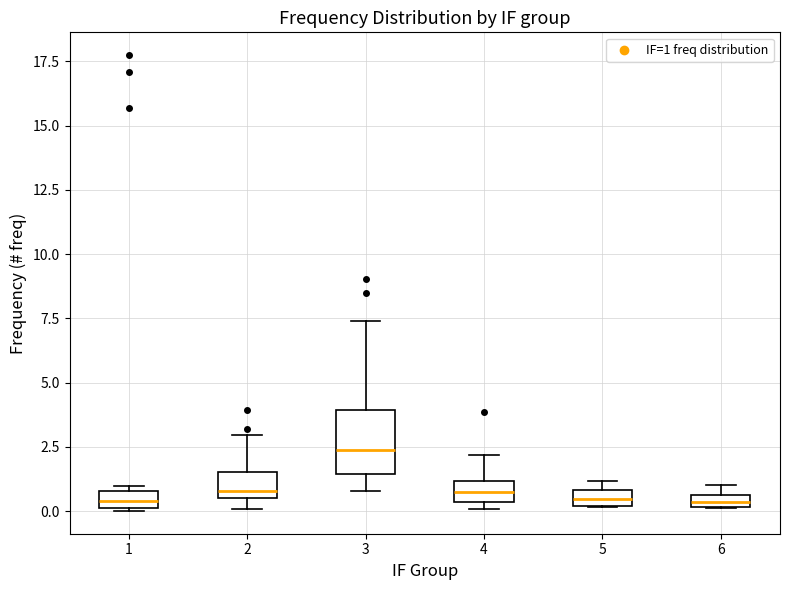

Where is the lower edge of the box at x = 6 on the y-axis? The values are not printed on the chart, so give them approximately, as read against the axis.

0.0